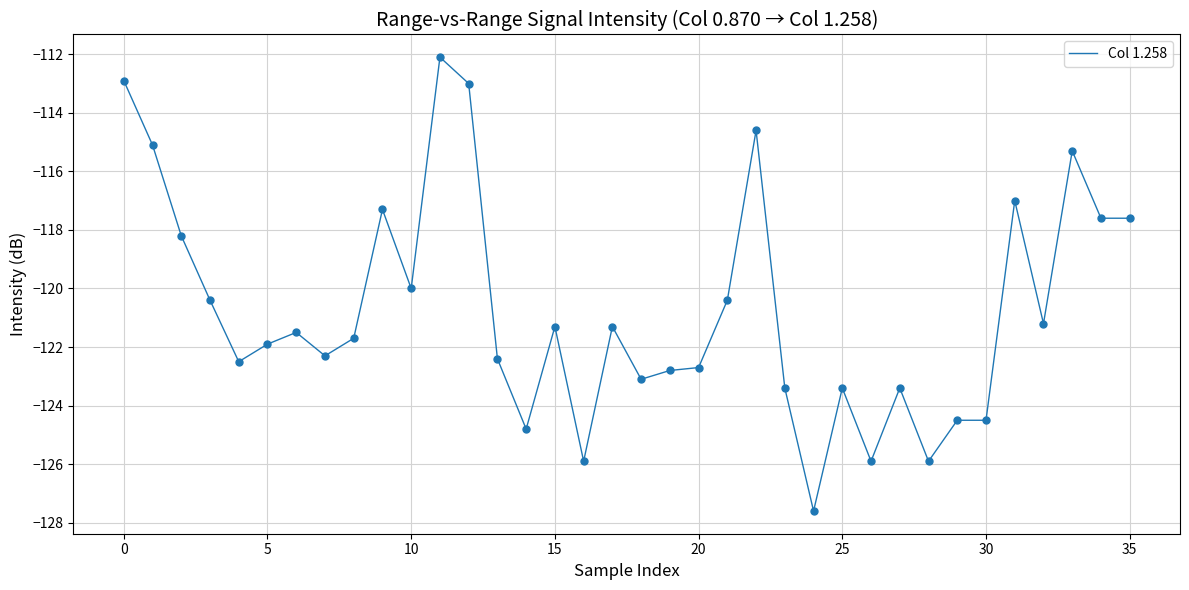

What is the difference between the maximum and minimum values?

15.5